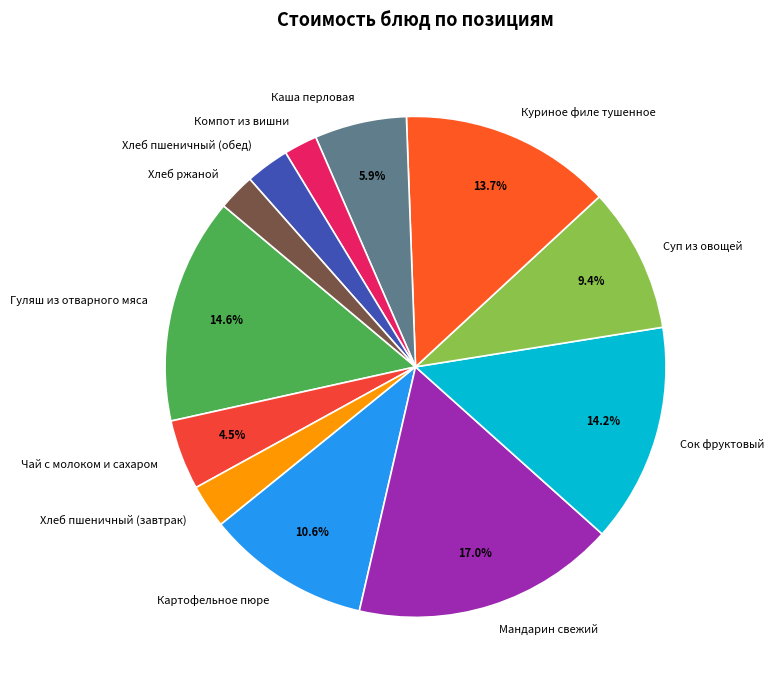

Does Хлеб пшеничный (завтрак) account for over 50% of the chart?

No